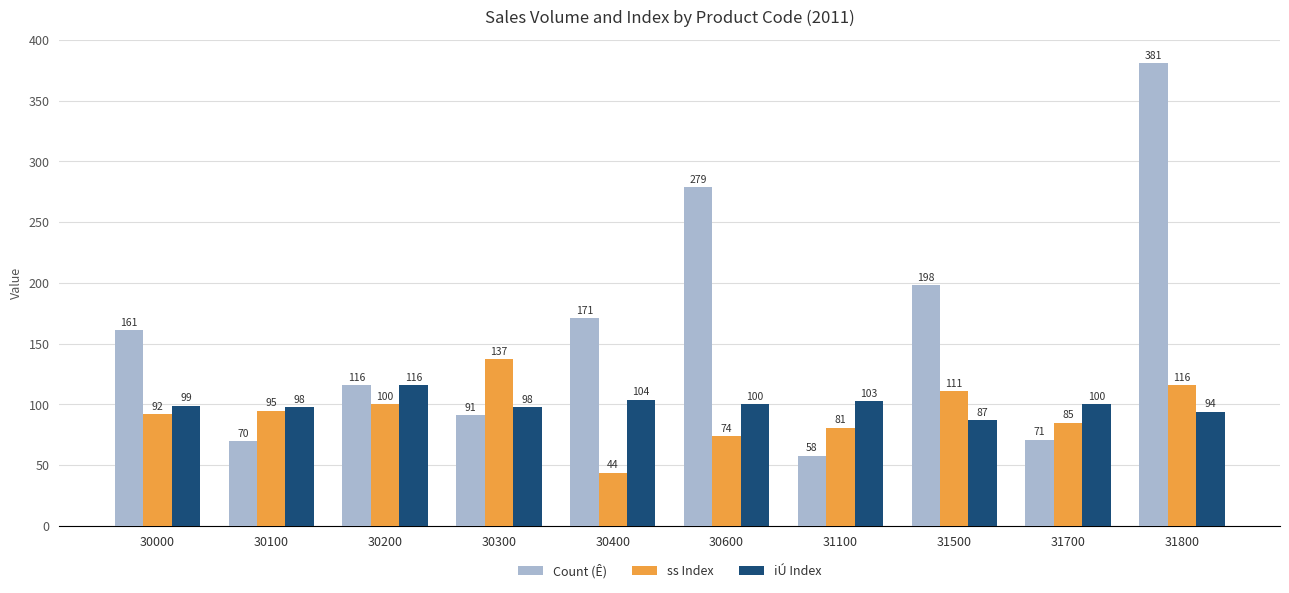

Are the bars grouped side by side (vs. stacked)?

Yes